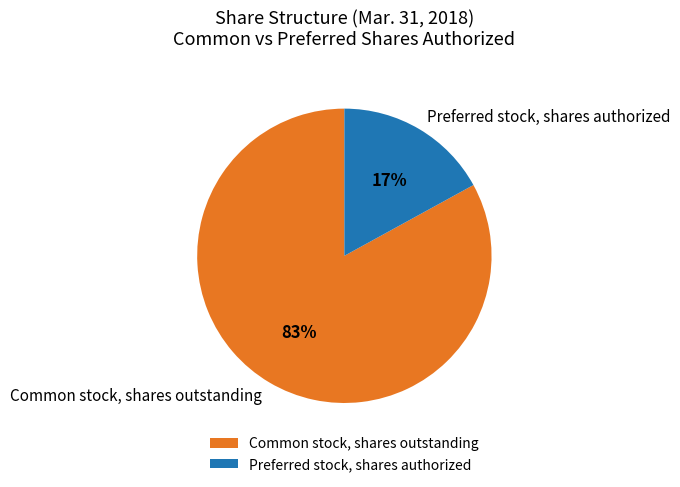

Do Common stock, shares outstanding and Preferred stock, shares authorized together represent more than half of the pie?

Yes